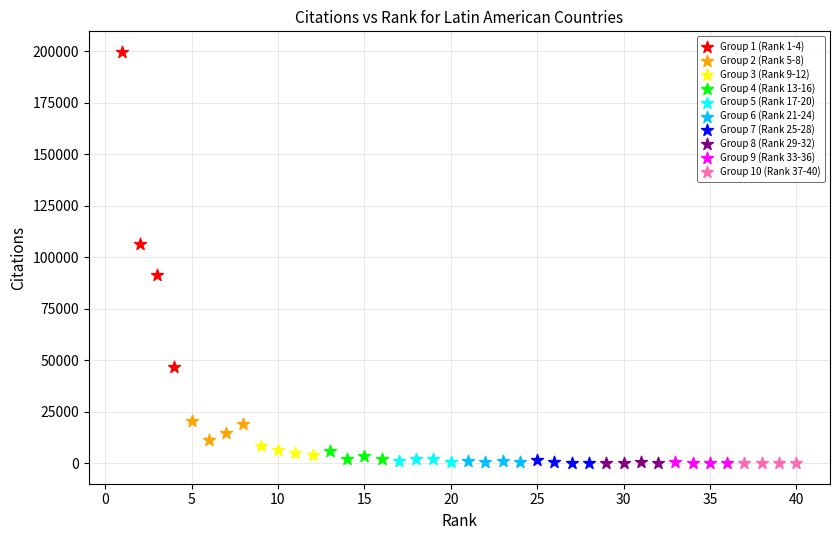

What are all the series names shown in the legend?

Group 1 (Rank 1-4), Group 2 (Rank 5-8), Group 3 (Rank 9-12), Group 4 (Rank 13-16), Group 5 (Rank 17-20), Group 6 (Rank 21-24), Group 7 (Rank 25-28), Group 8 (Rank 29-32), Group 9 (Rank 33-36), Group 10 (Rank 37-40)